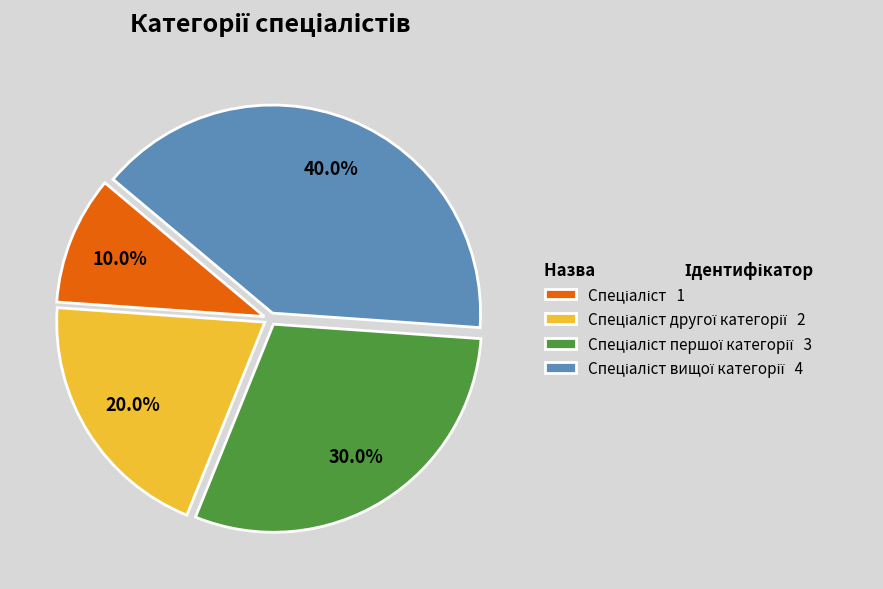

Count the number of slices in the pie.

4